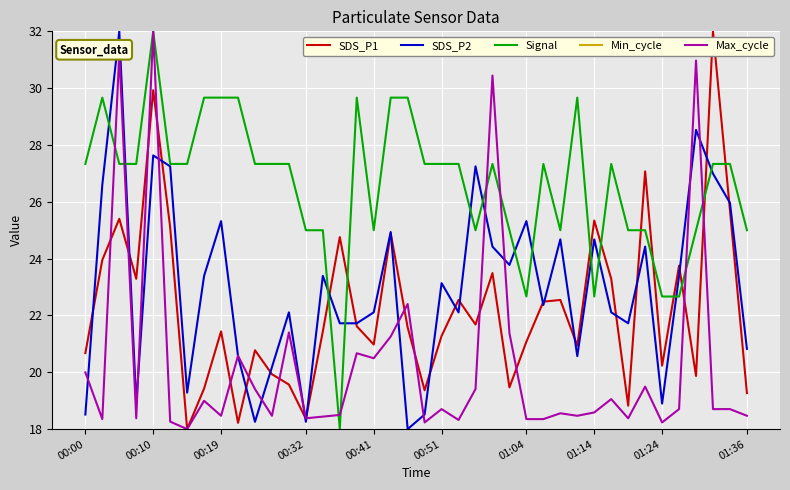

What is the maximum value shown in the chart?

32.0